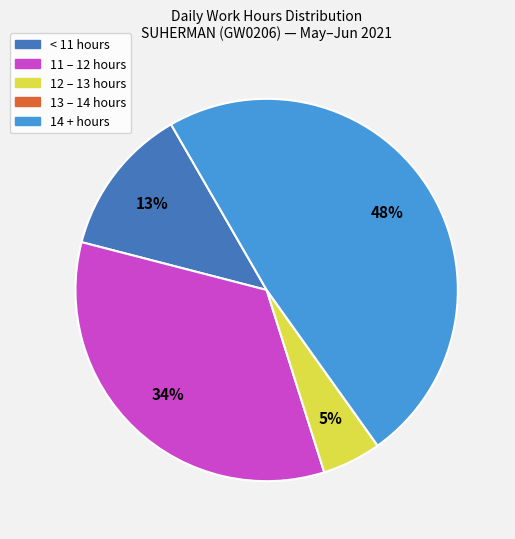

To the nearest percent, what is the difference between the largest and smallest slice percentages?

48%